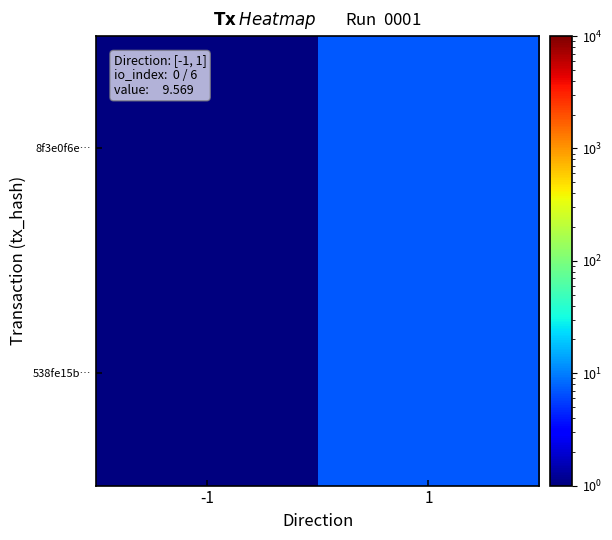

What is the minimum value shown in the chart?

1